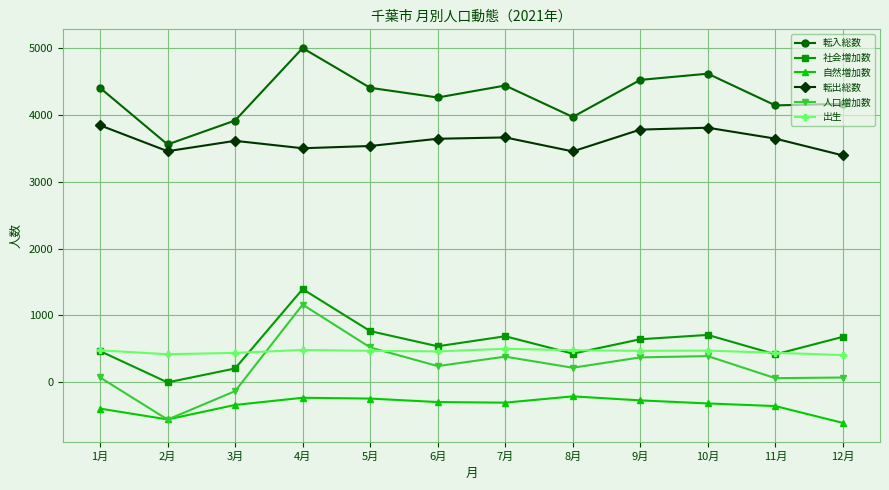

Which series has the largest range (max minus min)?

人口増加数